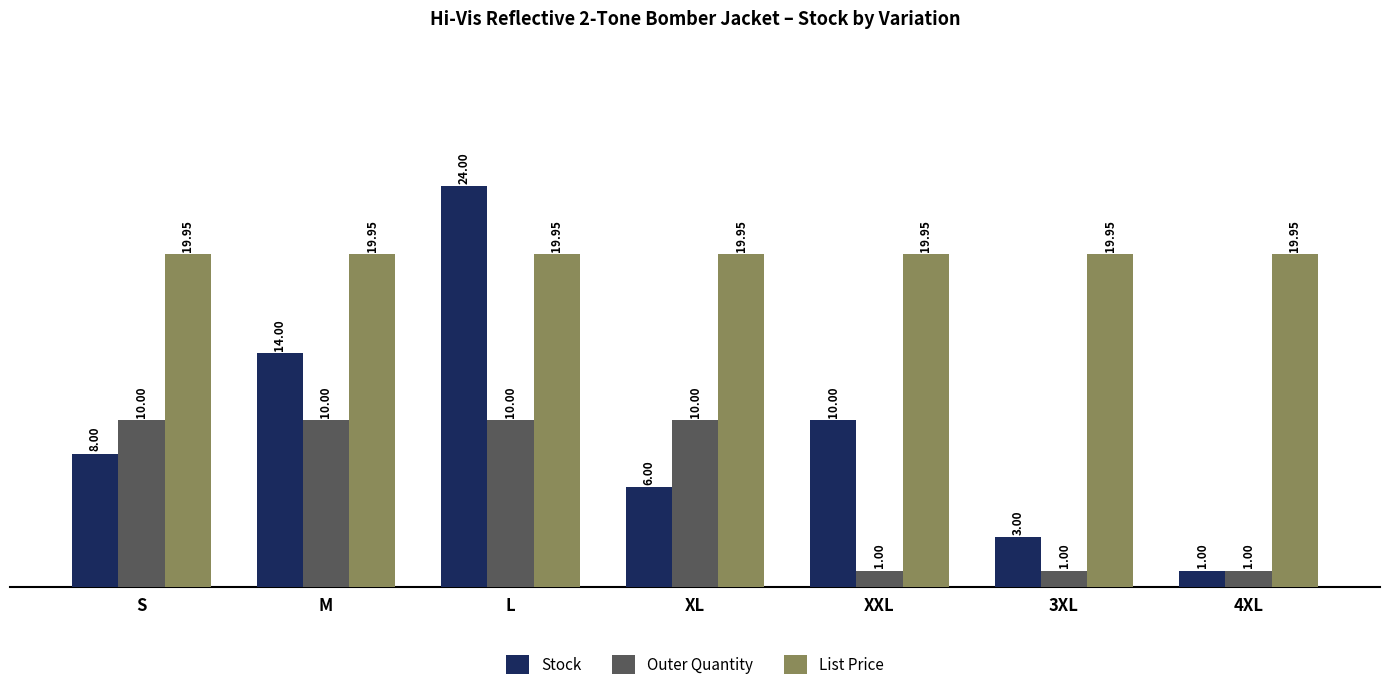

What is the label of the 5th bar from the right?

L